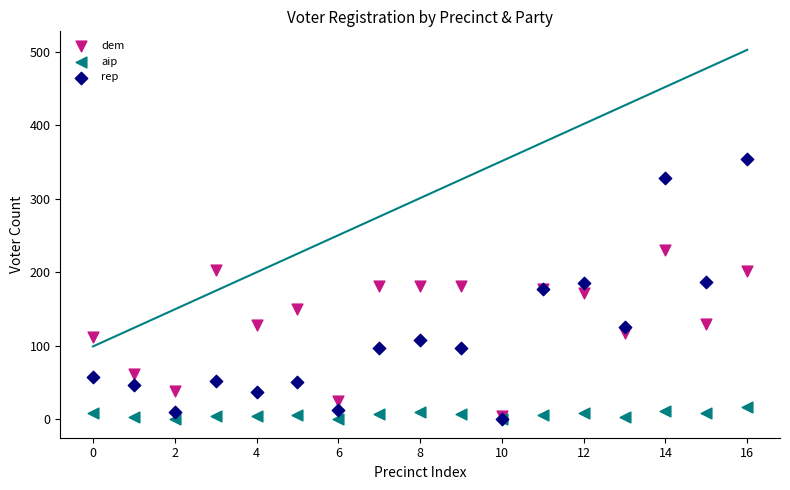

What are all the series names shown in the legend?

dem, aip, rep